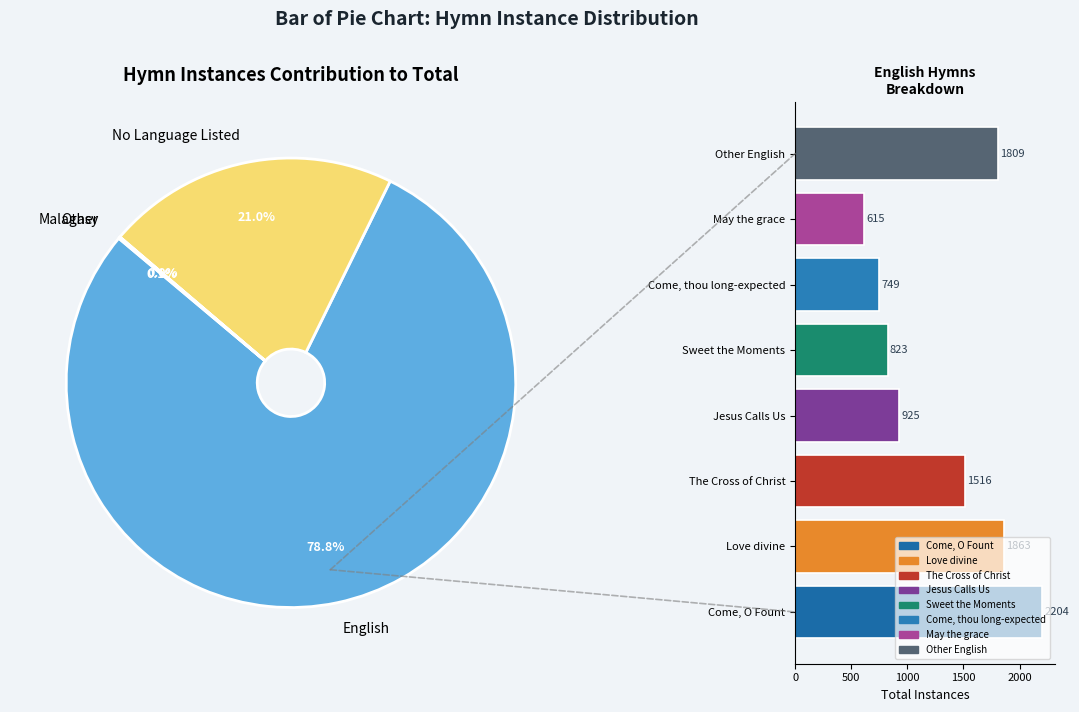

Which has a higher value, Other or Jesus Calls Us?

Jesus Calls Us